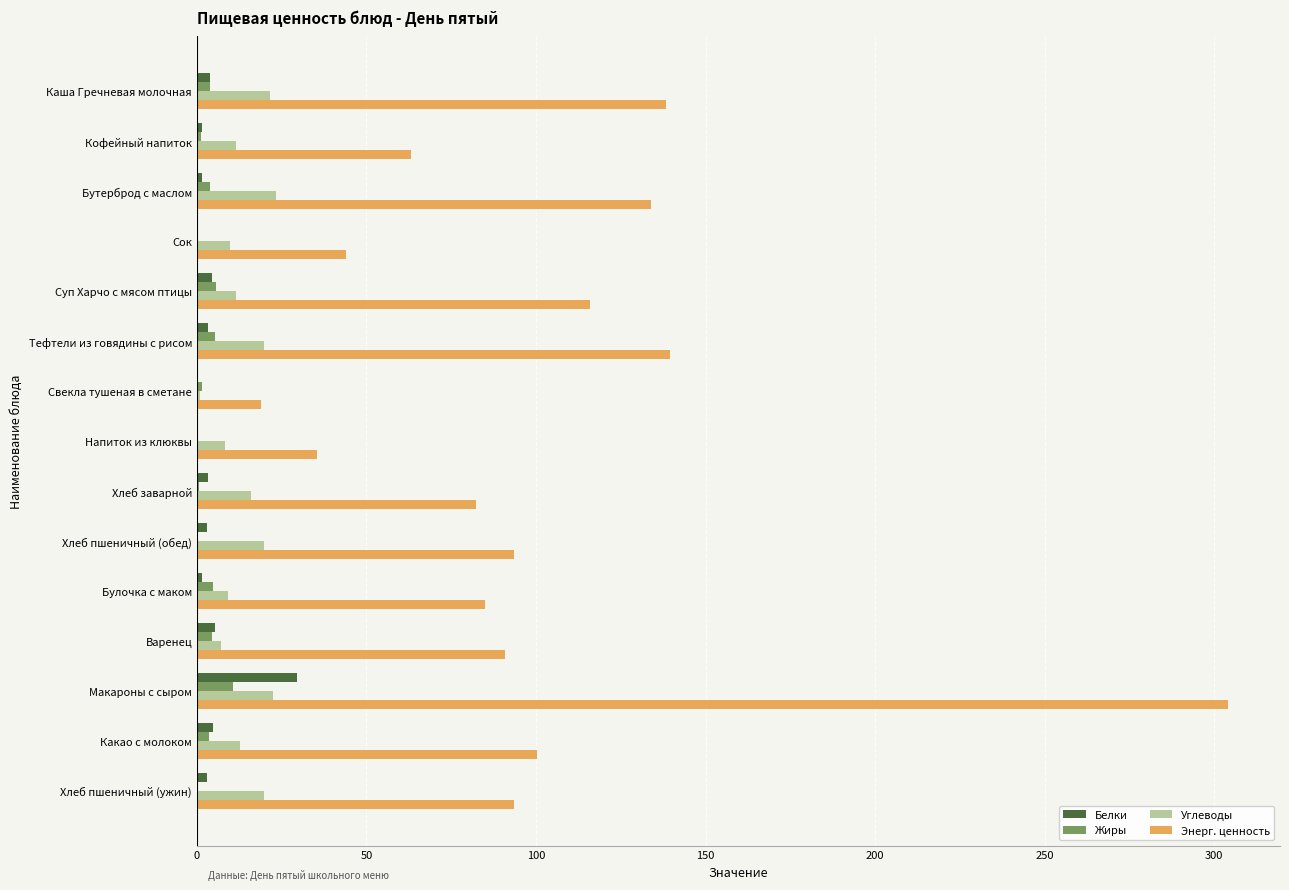

What is the sum of all Жиры values?

46.7